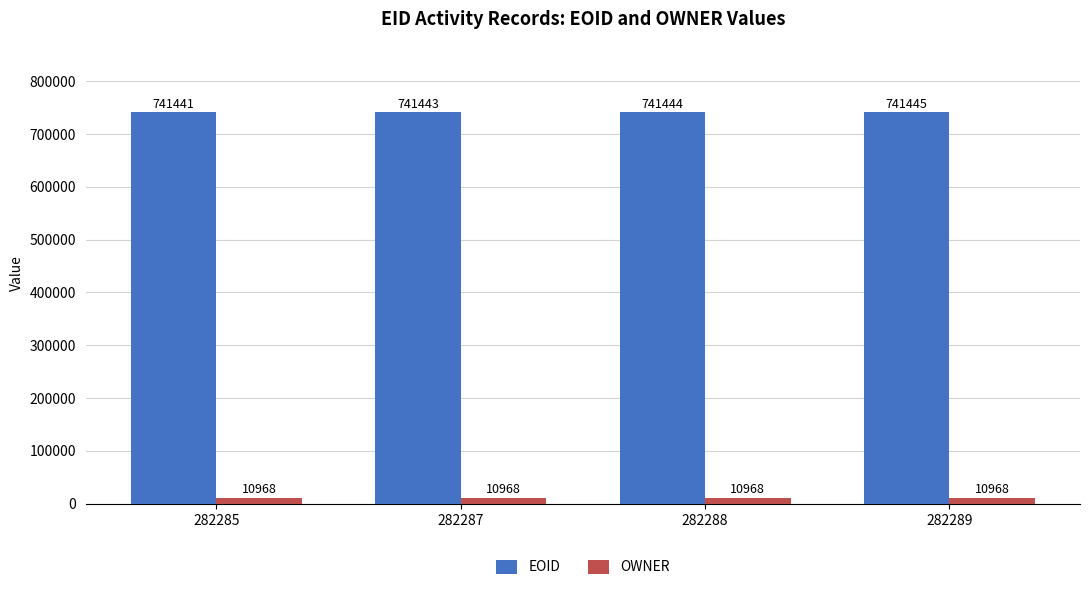

Which series changed the most between 282285 and 282289?

EOID